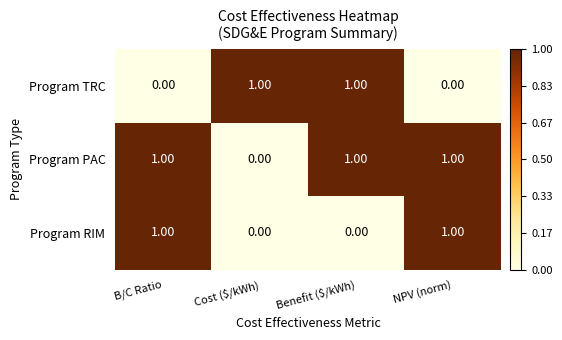

Where is Program PAC nearest to the value 0?

Cost ($/kWh)